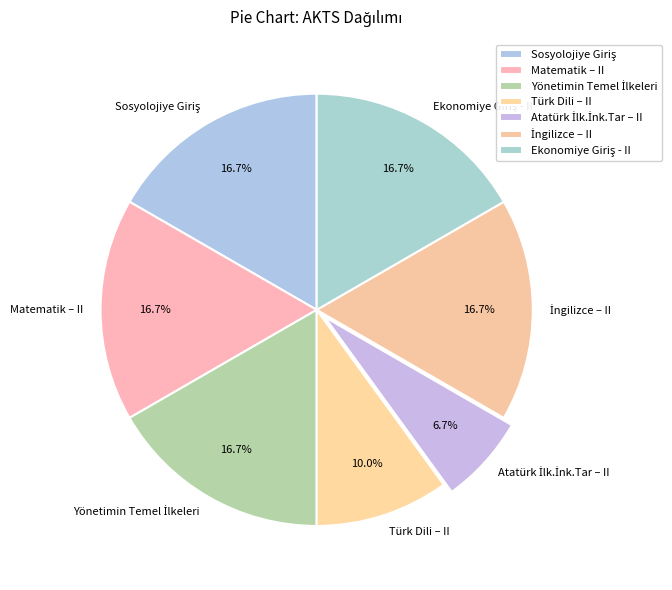

Is there any slice that represents more than half of the pie?

No